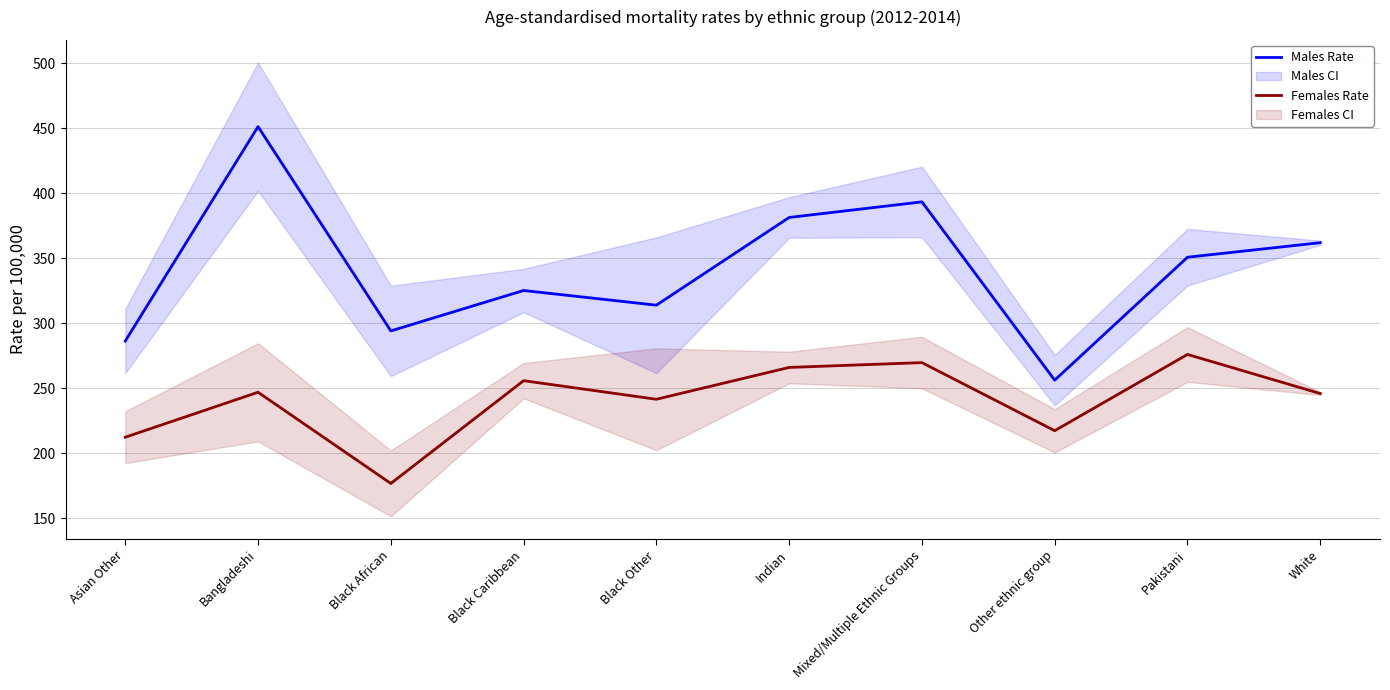

True or false: Females Rate and Males Rate cross at least once.

False